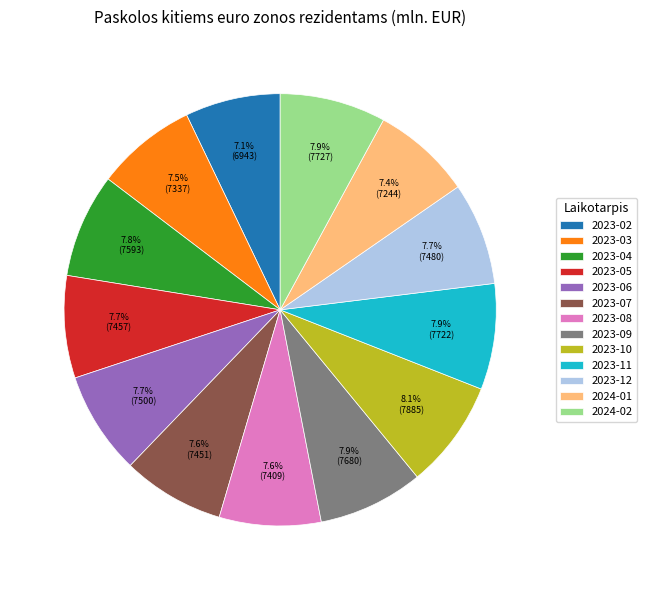

What is the ratio of the value at 2023-11 to the value at 2023-09?

1.0